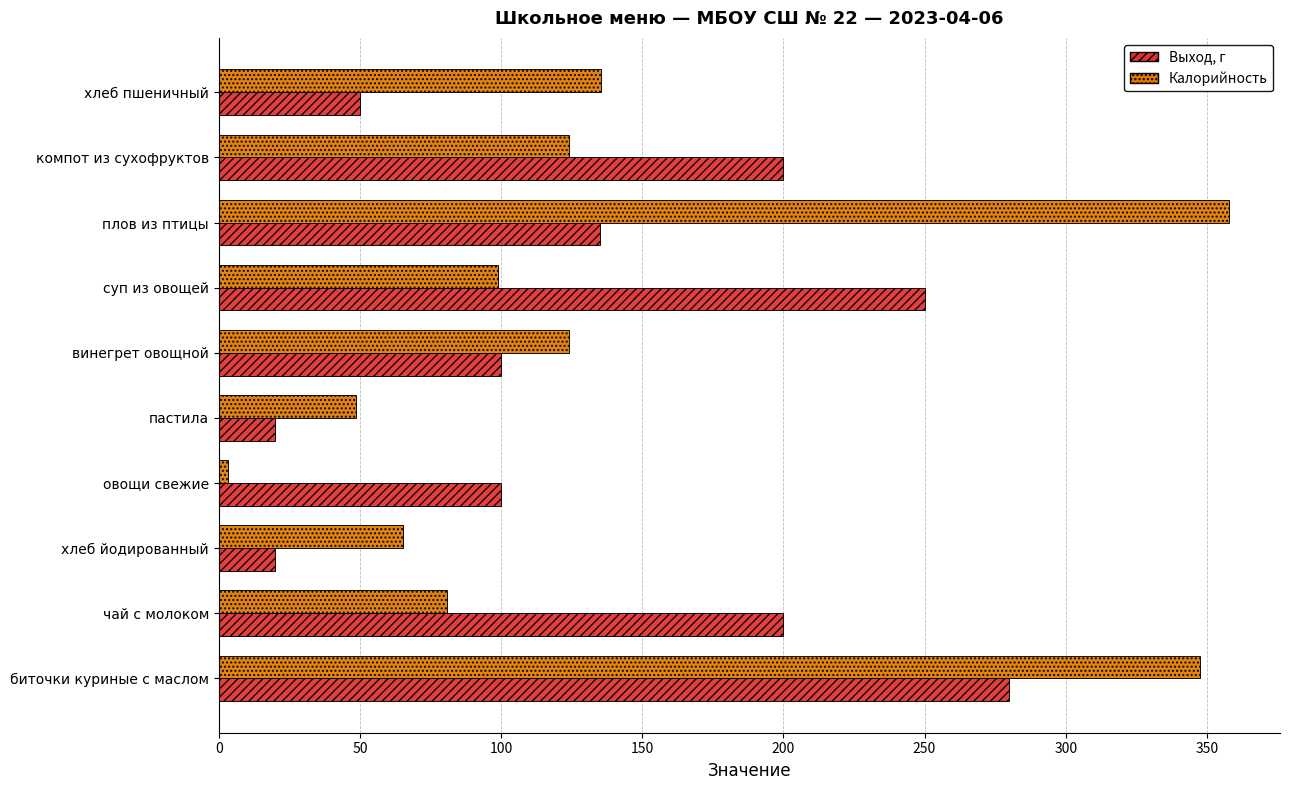

Between чай с молоком and овощи свежие, which series saw the biggest shift?

Выход, г